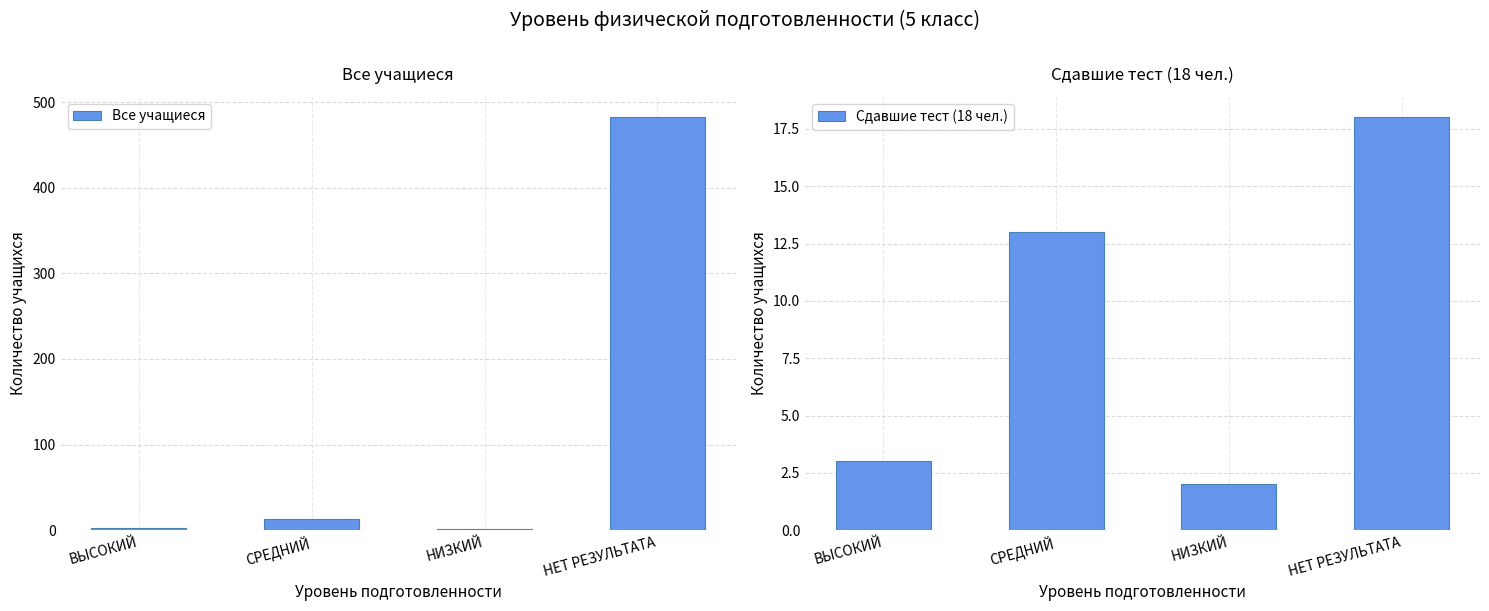

Which label corresponds to the smallest value in the chart?

НИЗКИЙ